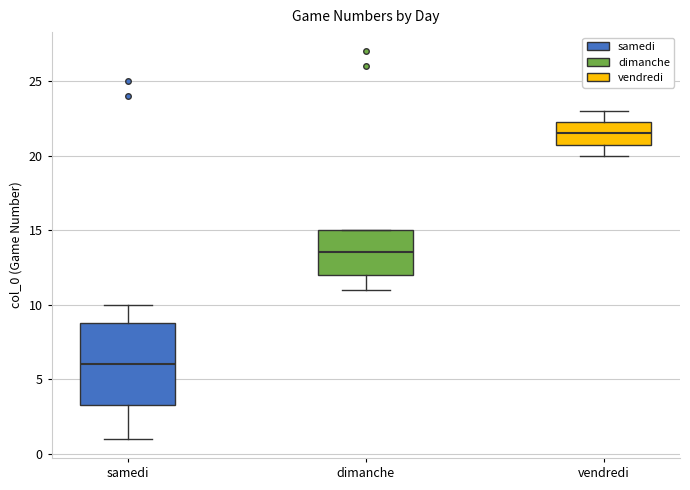

Where is the upper edge of the box for samedi on the y-axis? The values are not printed on the chart, so give them approximately, as read against the axis.

9.0